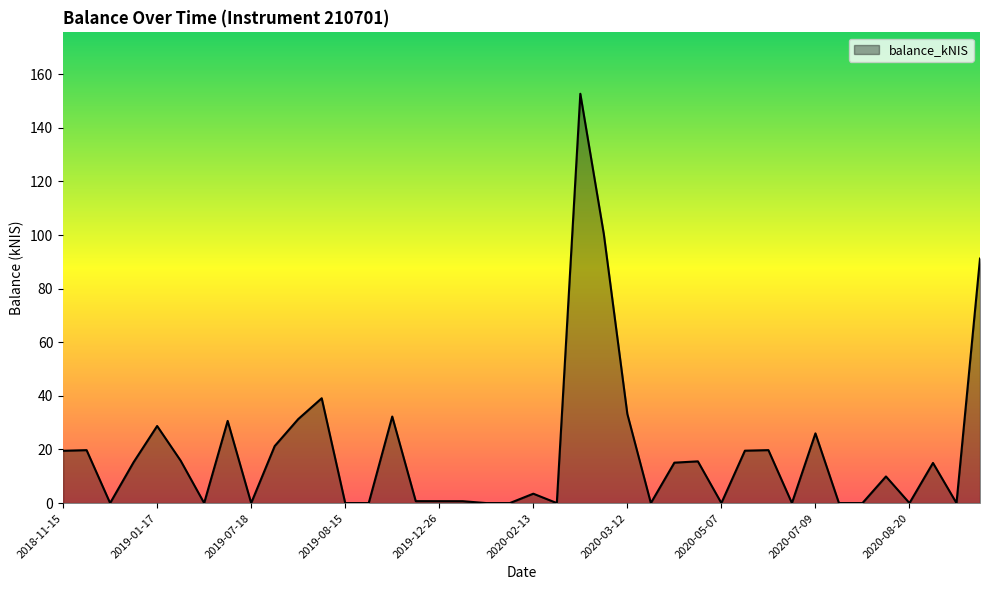

What is the greatest value displayed?

152.7